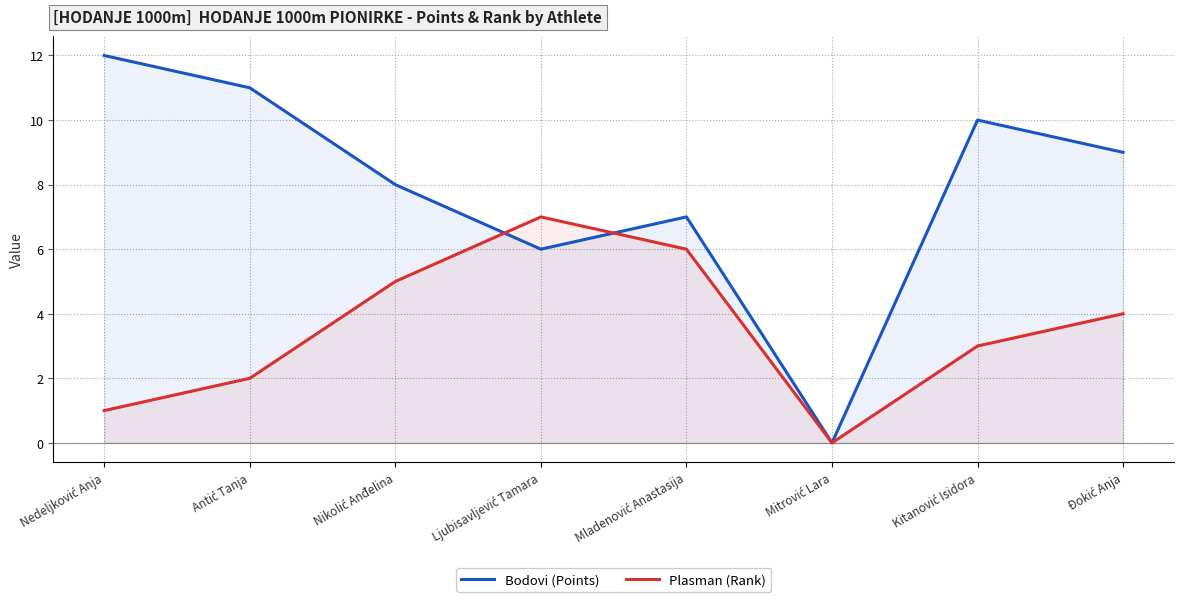

Count the Plasman (Rank) values in the range 2 to 6.

5